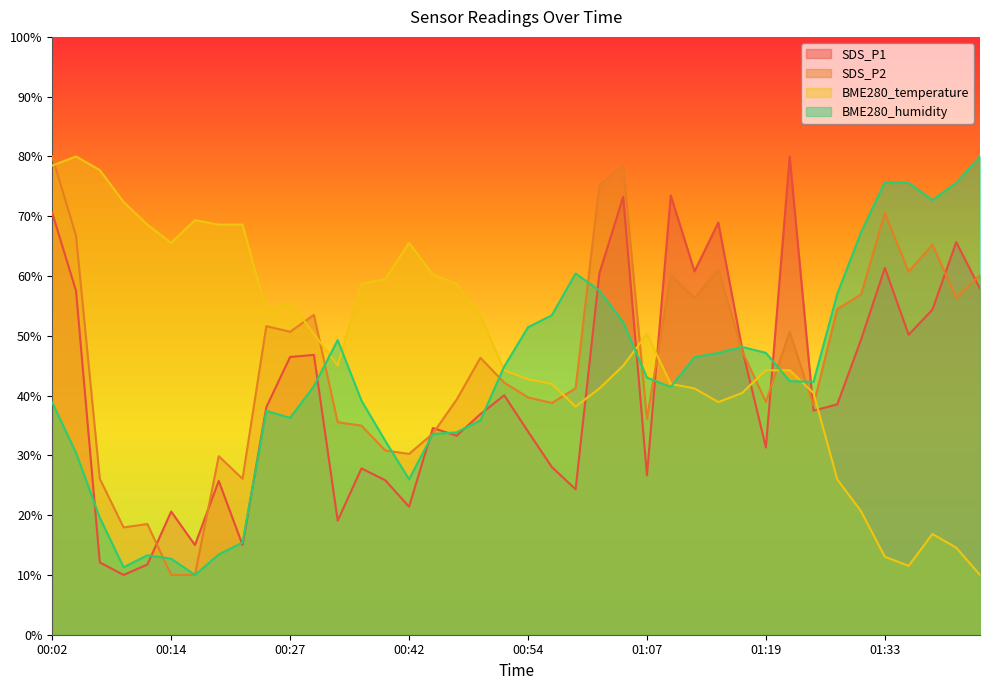

How many values in the SDS_P1 series are below 38?

20